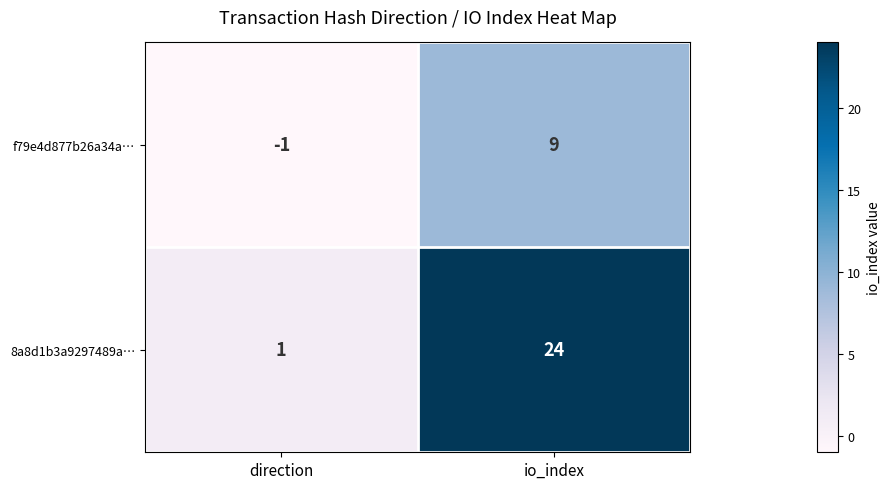

At which label is 8a8d1b3a9297489a… closest to 12?

direction